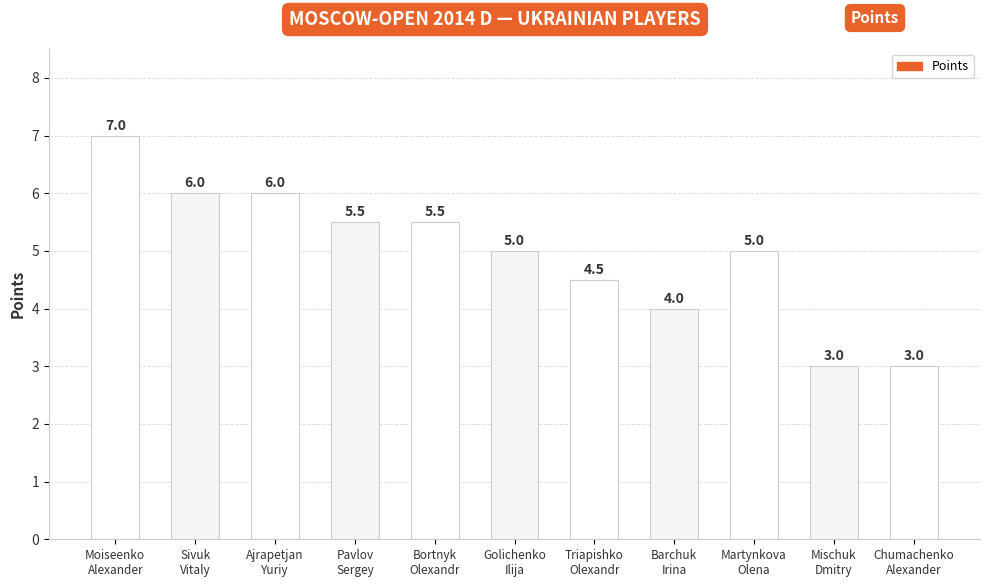

What is the label of the 6th bar from the right?

Golichenko
Ilija